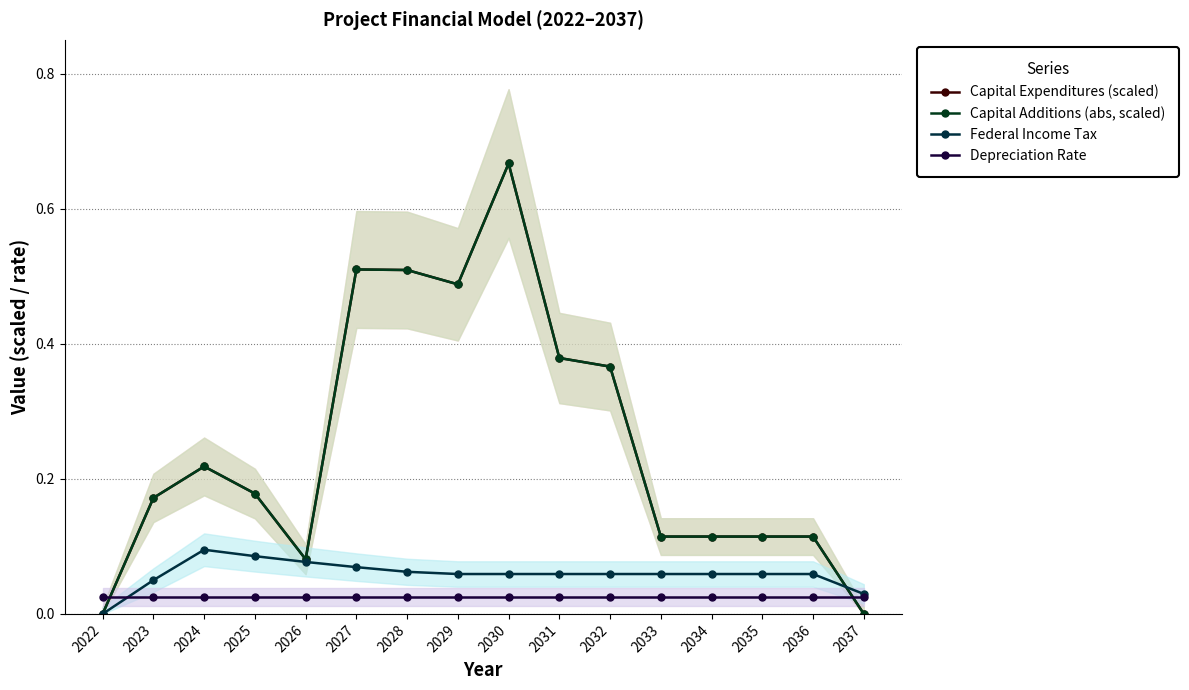

True or false: Capital Additions (abs, scaled) has a value of 0.3 at 2037.

False